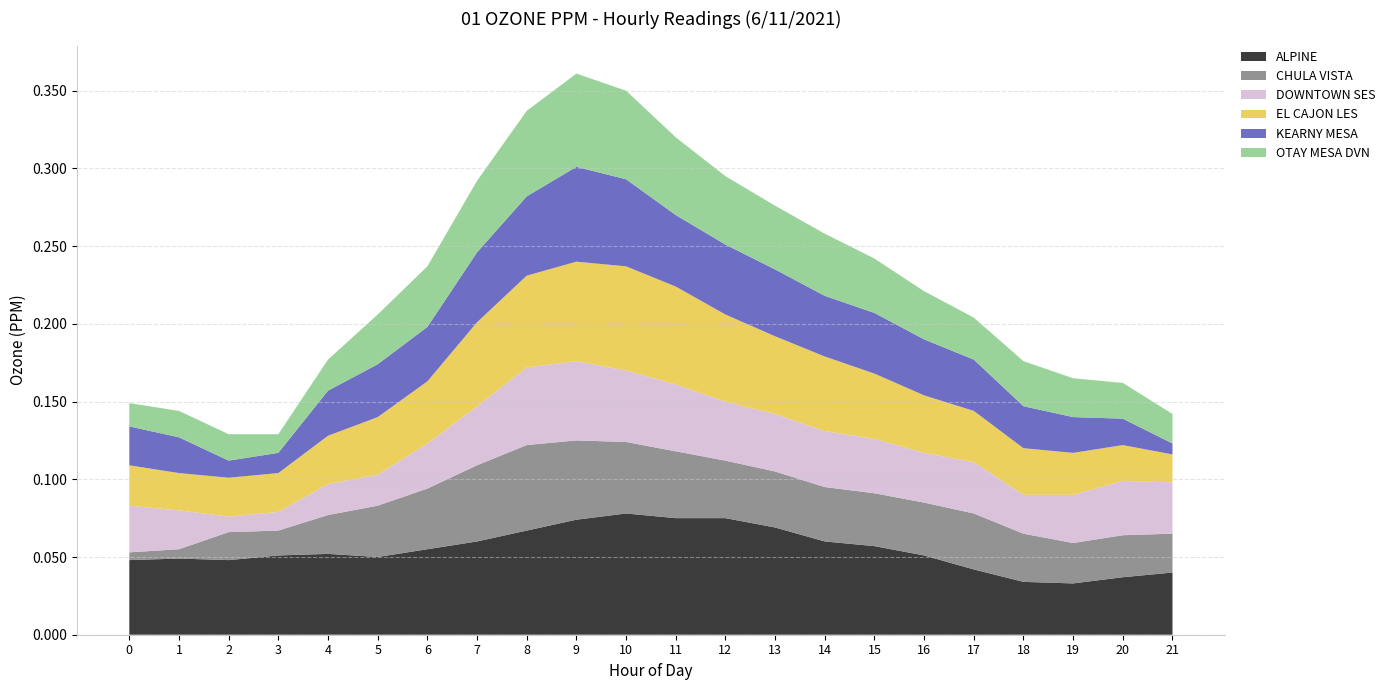

Reading left to right, transcribe all the data shown in this chart.

ALPINE: 0=0.0	1=0.0	2=0.0	3=0.1	4=0.1	5=0.1	6=0.1	7=0.1	8=0.1	9=0.1	10=0.1	11=0.1	12=0.1	13=0.1	14=0.1	15=0.1	16=0.1	17=0.0	18=0.0	19=0.0	20=0.0	21=0.0
CHULA VISTA: 0=0.0	1=0.0	2=0.0	3=0.0	4=0.0	5=0.0	6=0.0	7=0.0	8=0.1	9=0.1	10=0.0	11=0.0	12=0.0	13=0.0	14=0.0	15=0.0	16=0.0	17=0.0	18=0.0	19=0.0	20=0.0	21=0.0
DOWNTOWN SES: 0=0.0	1=0.0	2=0.0	3=0.0	4=0.0	5=0.0	6=0.0	7=0.0	8=0.1	9=0.1	10=0.0	11=0.0	12=0.0	13=0.0	14=0.0	15=0.0	16=0.0	17=0.0	18=0.0	19=0.0	20=0.0	21=0.0
EL CAJON LES: 0=0.0	1=0.0	2=0.0	3=0.0	4=0.0	5=0.0	6=0.0	7=0.1	8=0.1	9=0.1	10=0.1	11=0.1	12=0.1	13=0.1	14=0.0	15=0.0	16=0.0	17=0.0	18=0.0	19=0.0	20=0.0	21=0.0
KEARNY MESA: 0=0.0	1=0.0	2=0.0	3=0.0	4=0.0	5=0.0	6=0.0	7=0.0	8=0.1	9=0.1	10=0.1	11=0.0	12=0.0	13=0.0	14=0.0	15=0.0	16=0.0	17=0.0	18=0.0	19=0.0	20=0.0	21=0.0
OTAY MESA DVN: 0=0.0	1=0.0	2=0.0	3=0.0	4=0.0	5=0.0	6=0.0	7=0.0	8=0.1	9=0.1	10=0.1	11=0.1	12=0.0	13=0.0	14=0.0	15=0.0	16=0.0	17=0.0	18=0.0	19=0.0	20=0.0	21=0.0